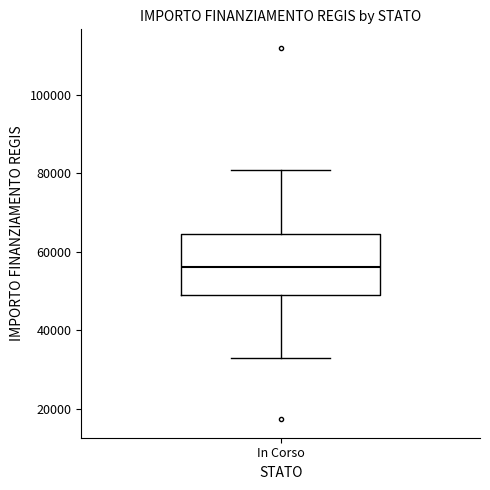

Transcribe this box plot: give where the median line is, the range the box spans, and where the two whiskers end, as read against the y-axis. The values are not printed on the chart, so give them approximately, as read against the axis.

median 56000, box 50000 to 64000, whiskers 32000 to 80000